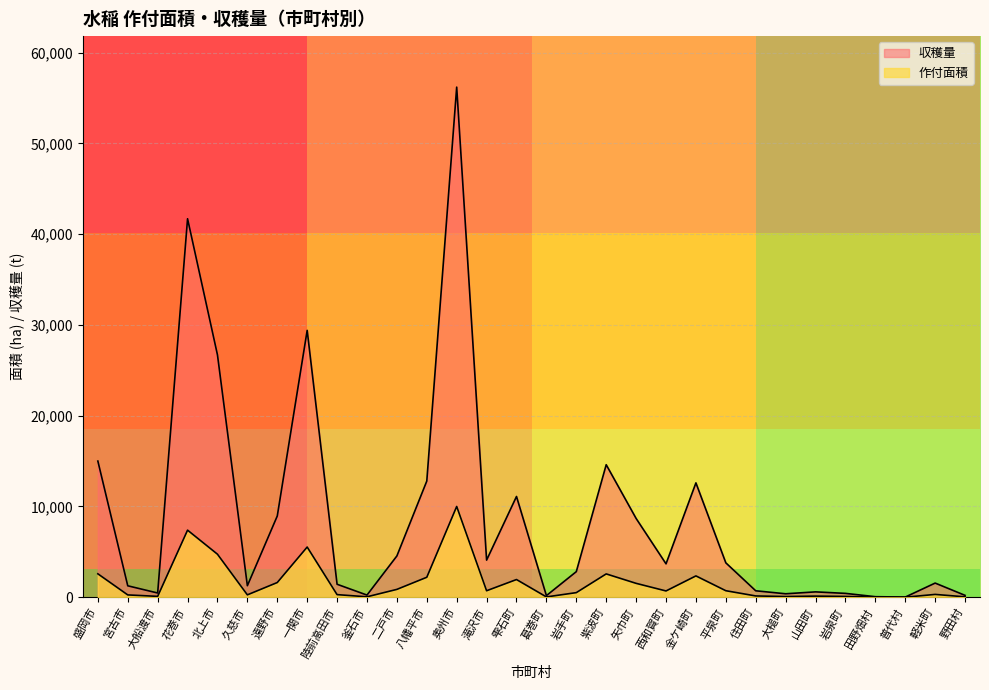

At which label is 収穫量 closest to 28109?

一関市